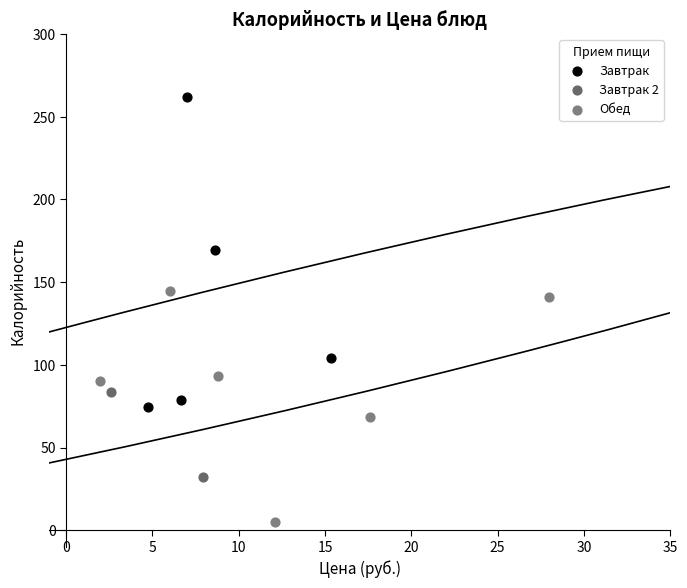

What are all the series names shown in the legend?

Завтрак, Завтрак 2, Обед